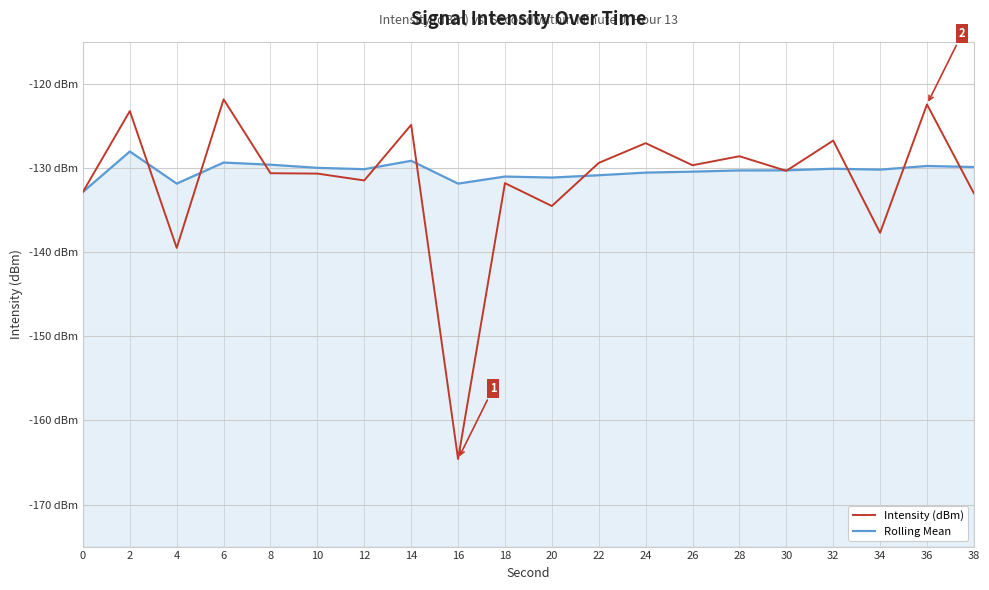

At which label does Rolling Mean first exceed -130?

2